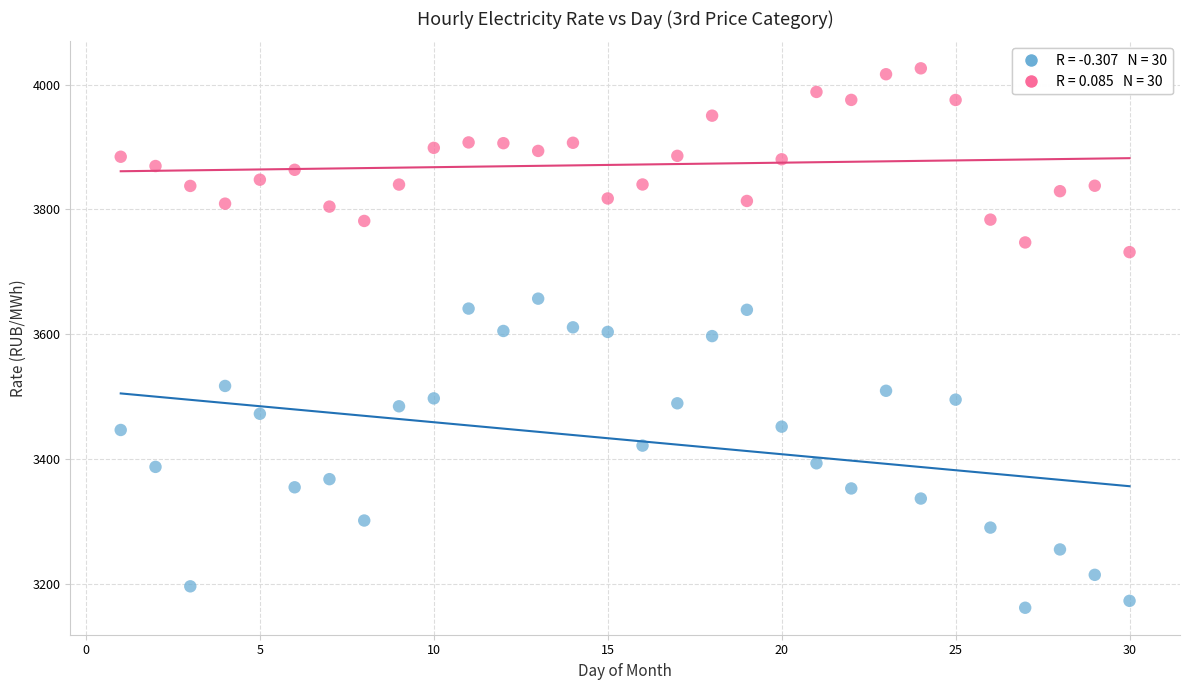

Across all data points, what is the range of X values (max minus min)?

29.0